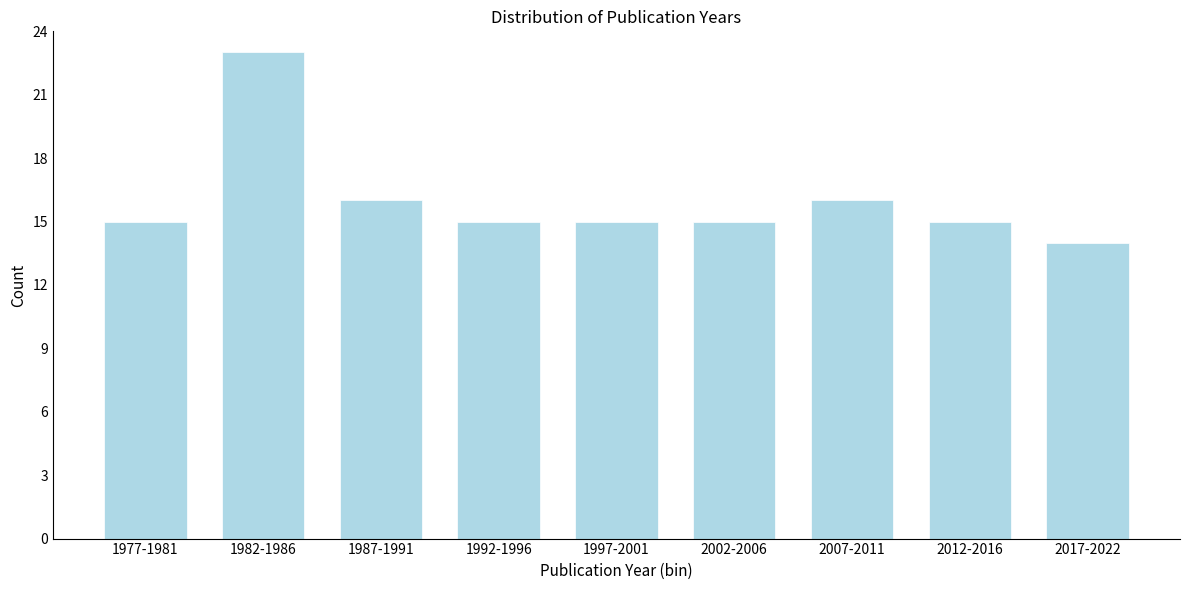

Reading left to right, transcribe all the data shown in this chart.

1977-1981=15	1982-1986=23	1987-1991=16	1992-1996=15	1997-2001=15	2002-2006=15	2007-2011=16	2012-2016=15	2017-2022=14